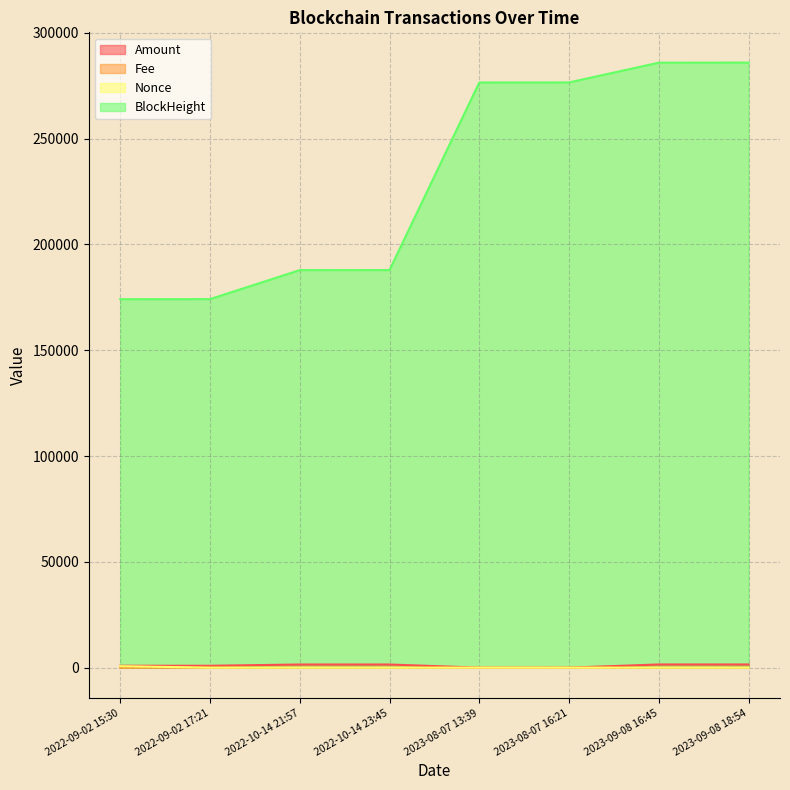

Is it true that Fee equals 0.3 at 2023-09-08 16:45?

False